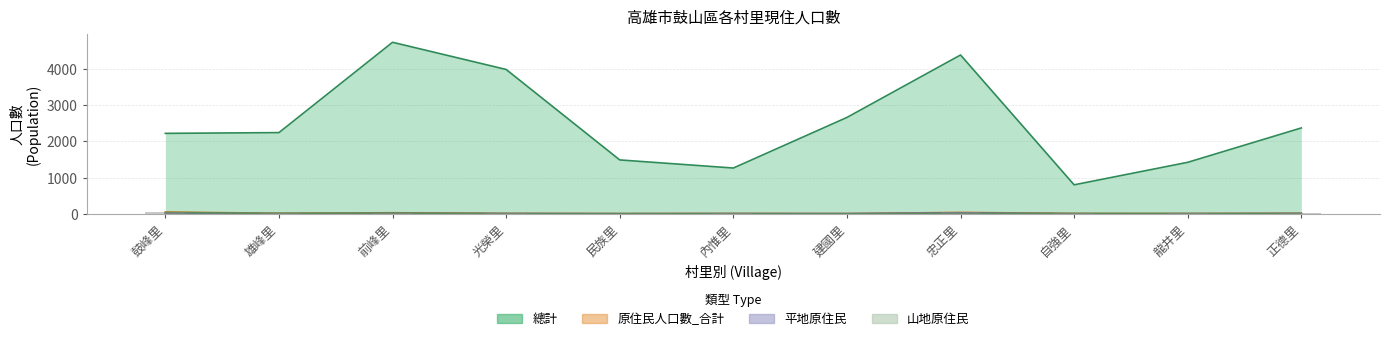

Reading right to left, transcribe all the data shown in this chart.

總計: 正德里=2373	龍井里=1423	自強里=801	忠正里=4389	建國里=2663	內惟里=1265	民族里=1489	光榮里=3989	前峰里=4740	雄峰里=2244	鼓峰里=2223
原住民人口數_合計: 正德里=16	龍井里=9	自強里=10	忠正里=39	建國里=7	內惟里=10	民族里=7	光榮里=12	前峰里=30	雄峰里=14	鼓峰里=50
平地原住民: 正德里=10	龍井里=3	自強里=1	忠正里=27	建國里=7	內惟里=6	民族里=4	光榮里=8	前峰里=11	雄峰里=0	鼓峰里=16
山地原住民: 正德里=6	龍井里=6	自強里=9	忠正里=12	建國里=0	內惟里=4	民族里=3	光榮里=4	前峰里=19	雄峰里=14	鼓峰里=34